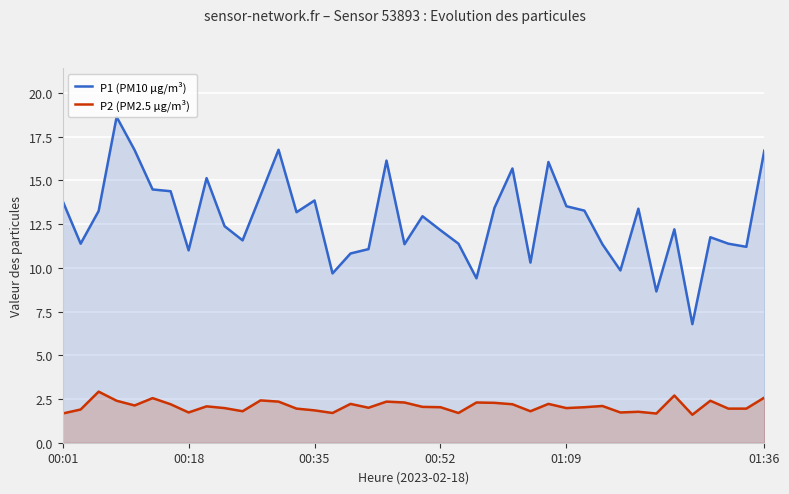

How many data points does each series have?

40